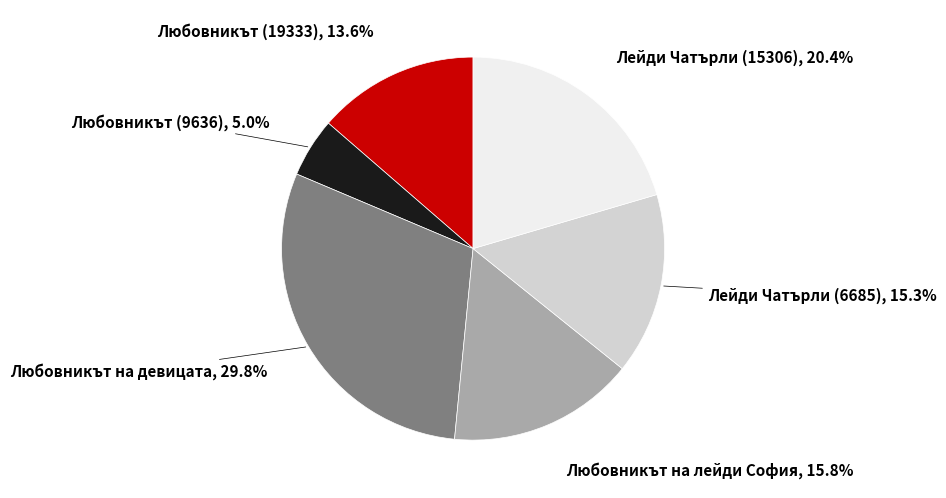

Is there any slice that represents more than half of the pie?

No